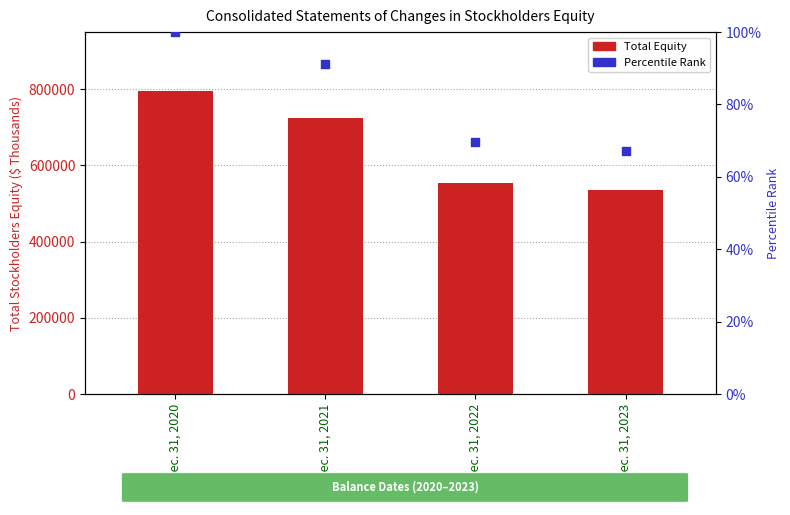

Which series reaches the maximum Y coordinate?

Total Equity